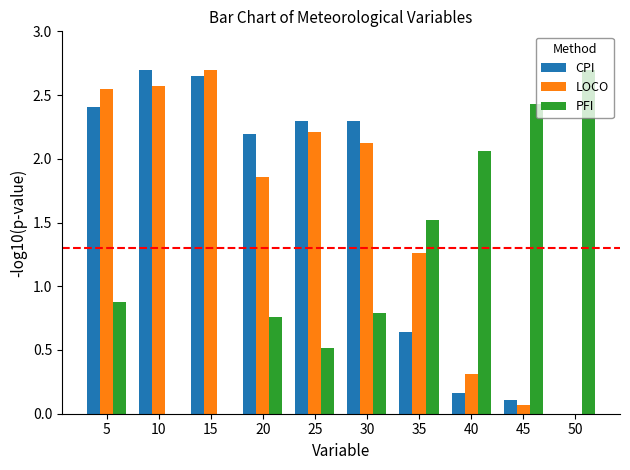

What is the average value of the CPI series?

1.5